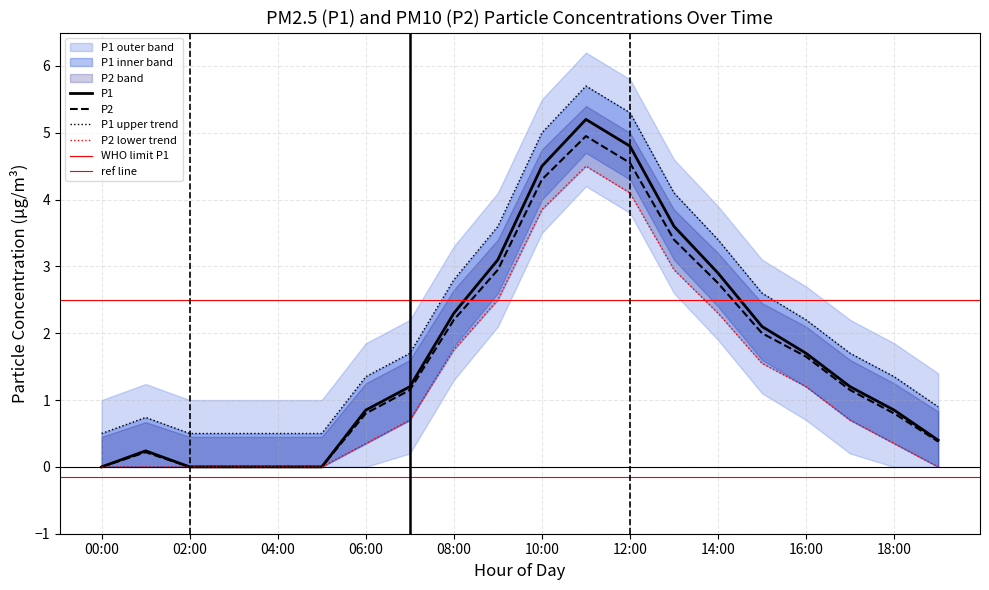

Reading right to left, extract all data points from this chart.

P1: 19:00=0.4	18:00=0.8	17:00=1.2	16:00=1.7	15:00=2.1	14:00=2.9	13:00=3.6	12:00=4.8	11:00=5.2	10:00=4.5	09:00=3.1	08:00=2.3	07:00=1.2	06:00=0.8	05:00=0.0	04:00=0.0	03:00=0.0	02:00=0.0	01:00=0.2	00:00=0.0
P2: 19:00=0.4	18:00=0.8	17:00=1.1	16:00=1.6	15:00=2.0	14:00=2.8	13:00=3.4	12:00=4.5	11:00=5.0	10:00=4.3	09:00=3.0	08:00=2.2	07:00=1.1	06:00=0.8	05:00=0.0	04:00=0.0	03:00=0.0	02:00=0.0	01:00=0.2	00:00=0.0